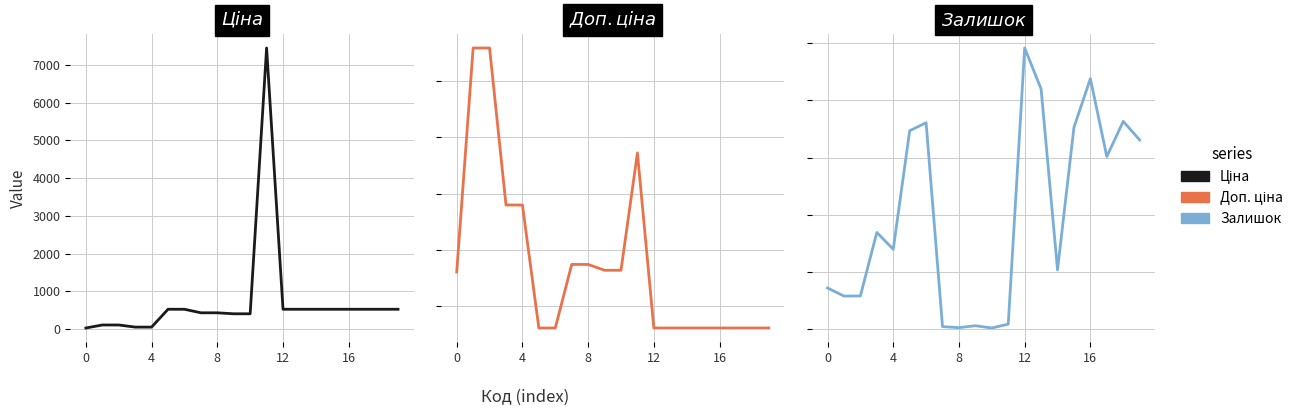

Is the value of Доп. ціна at 13 greater than the value of Залишок at 8?

Yes